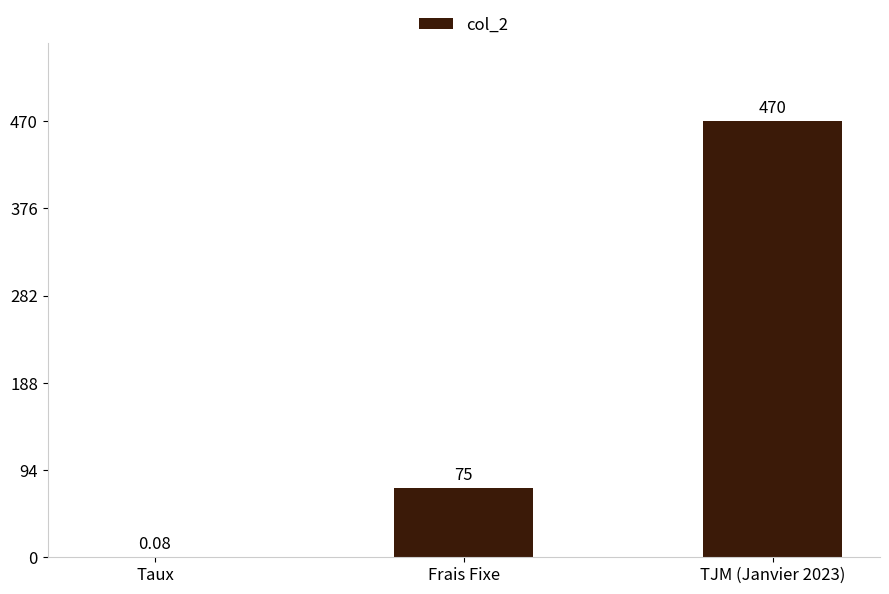

Does the chart contain stacked bars?

No